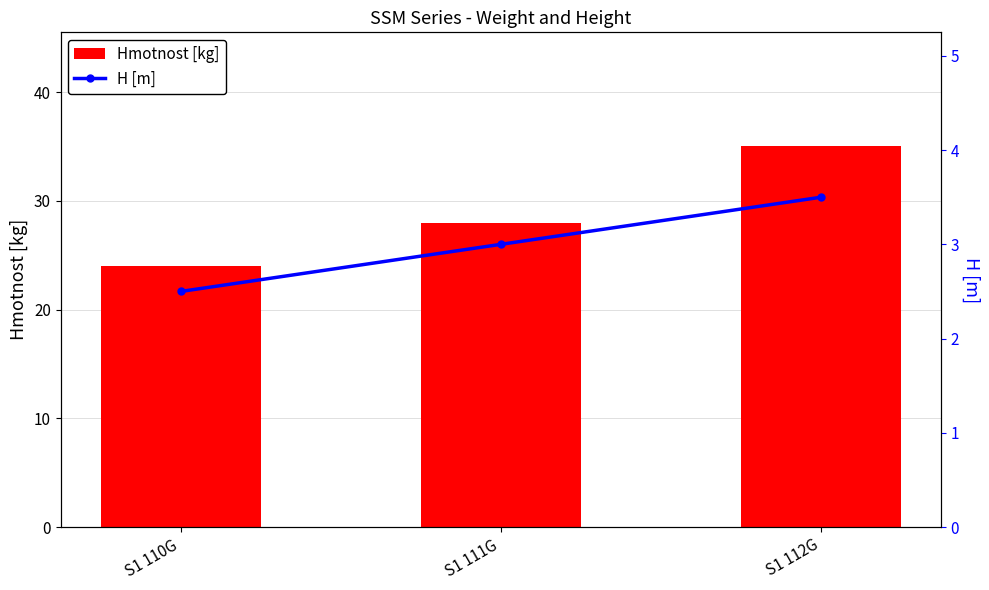

What position from the left is S1 111G?

2